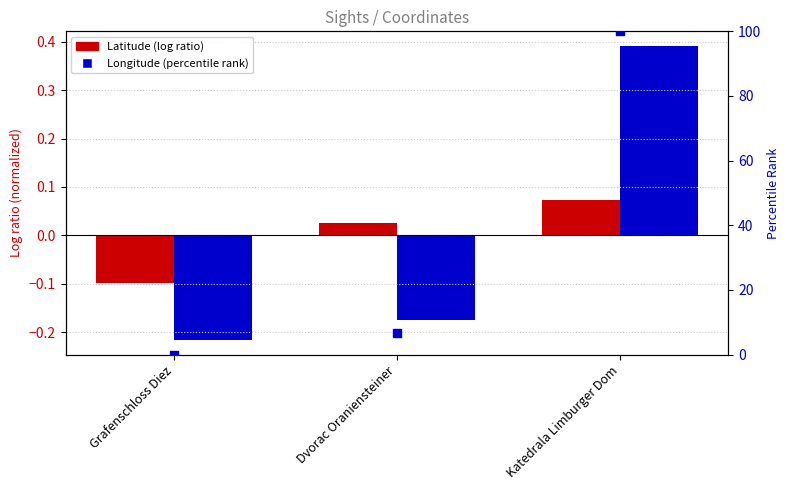

At how many categories does at least one series exceed 18?

1